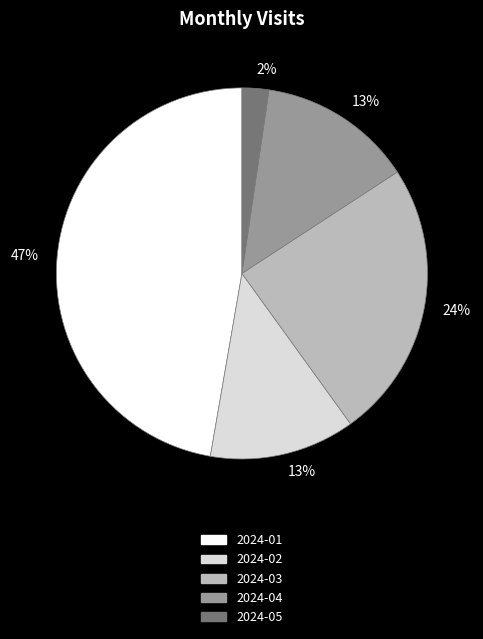

What is the ratio of the value at 2024-02 to the value at 2024-01?

0.3